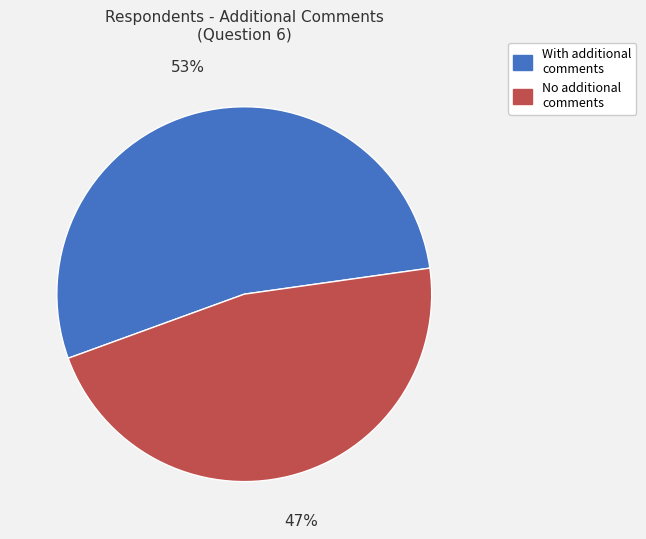

Which category has the biggest portion of the pie?

With additional comments